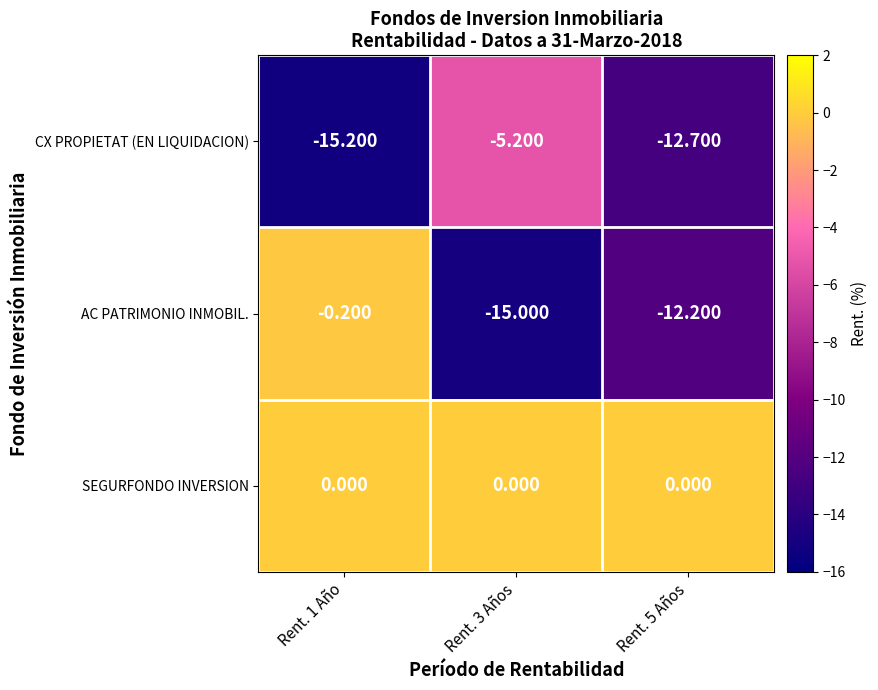

Between Rent. 3 Años and Rent. 5 Años, which series saw the biggest shift?

CX PROPIETAT (EN LIQUIDACION)